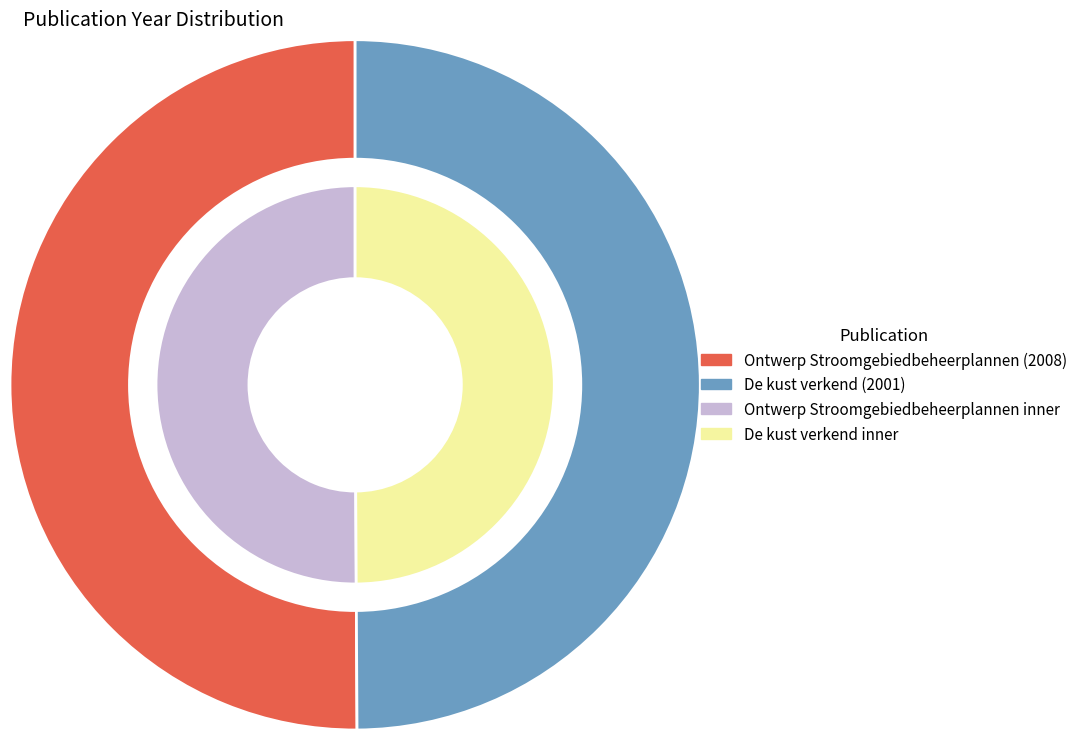

Which slice is the smallest?

De kust verkend